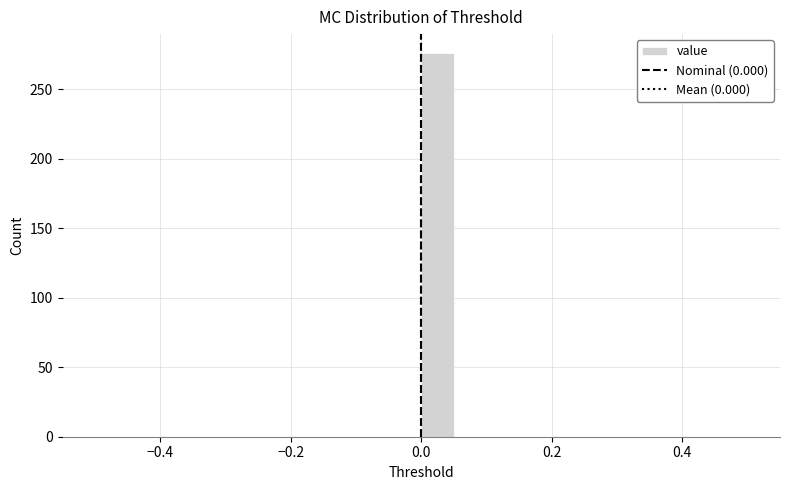

Read against the x-axis, roughly where is the centre of the tallest bar?

0.02